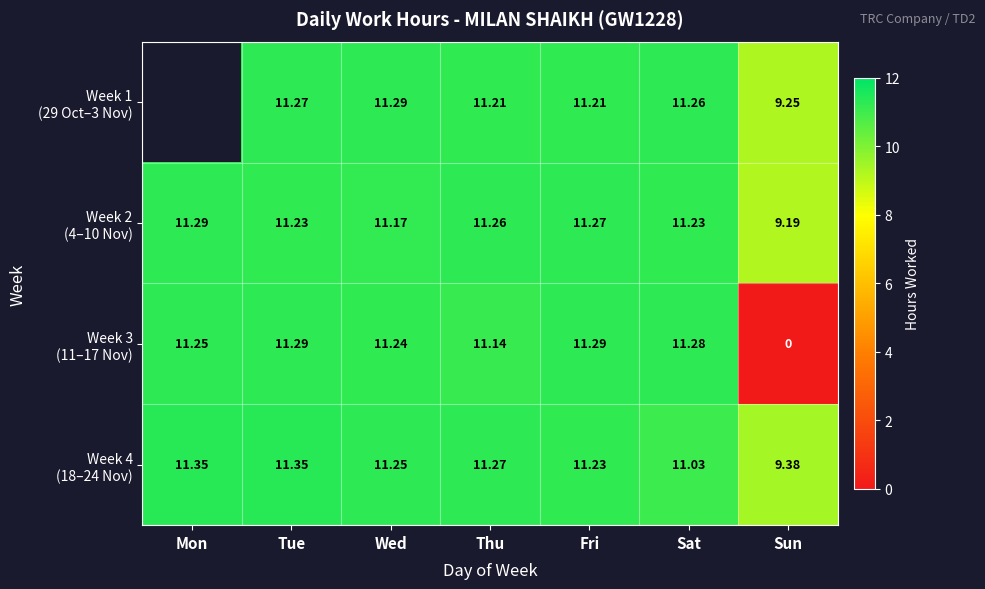

Rank the series at Fri from highest to lowest value.

Week 3 (11–17 Nov), Week 2 (4–10 Nov), Week 4 (18–24 Nov), Week 1 (29 Oct–3 Nov)